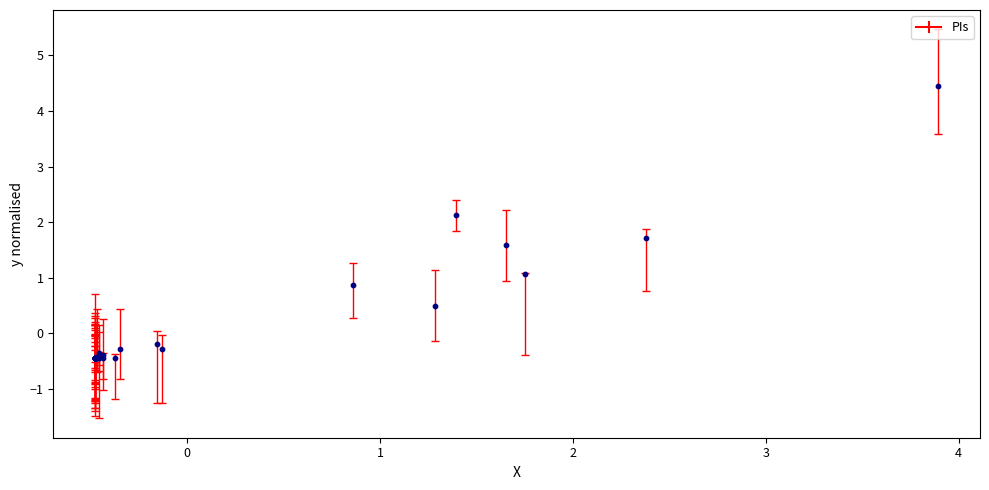

What Y value in the scatter plot is closest to 2?

2.1